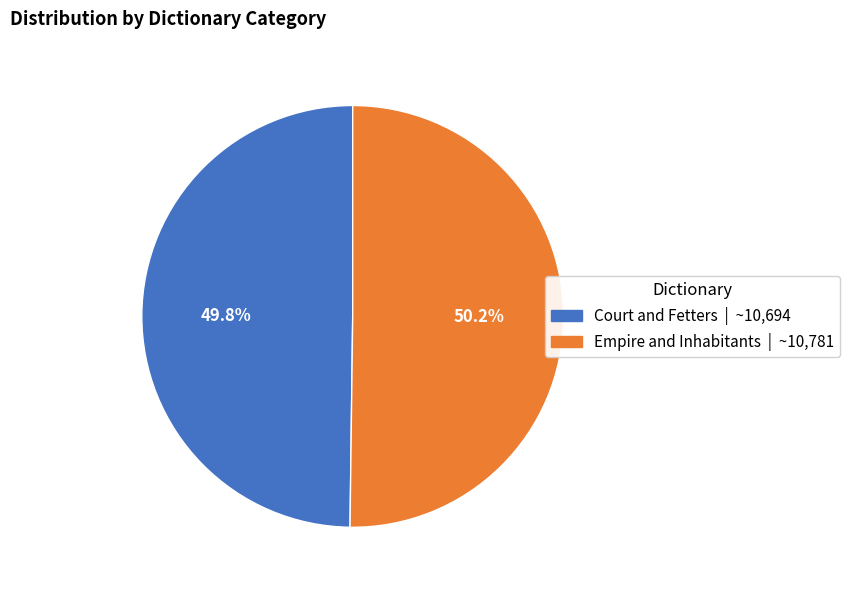

Is there a majority slice in this chart?

Yes